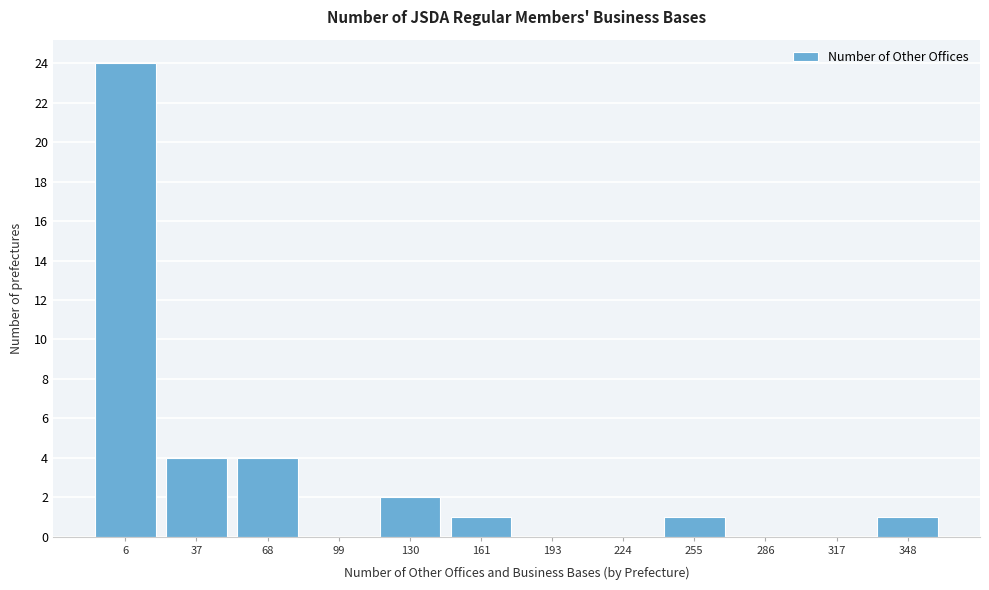

Reading left to right, extract all data points from this chart.

6=24	37=4	68=4	99=0	130=2	161=1	193=0	224=0	255=1	286=0	317=0	348=1